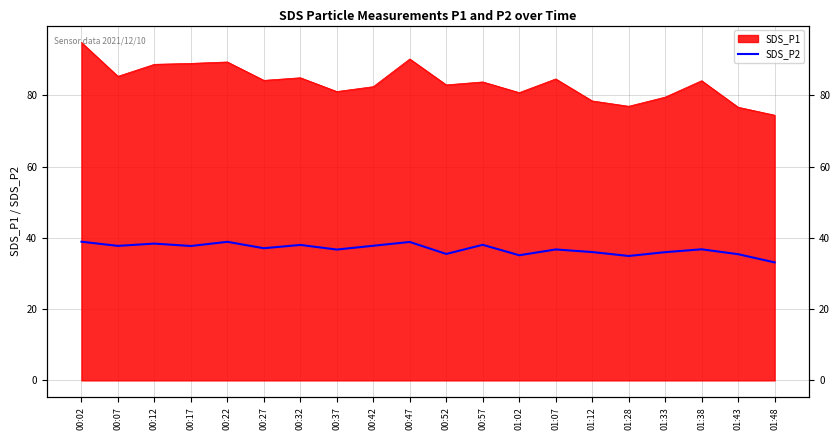

How many values are below 37?

10